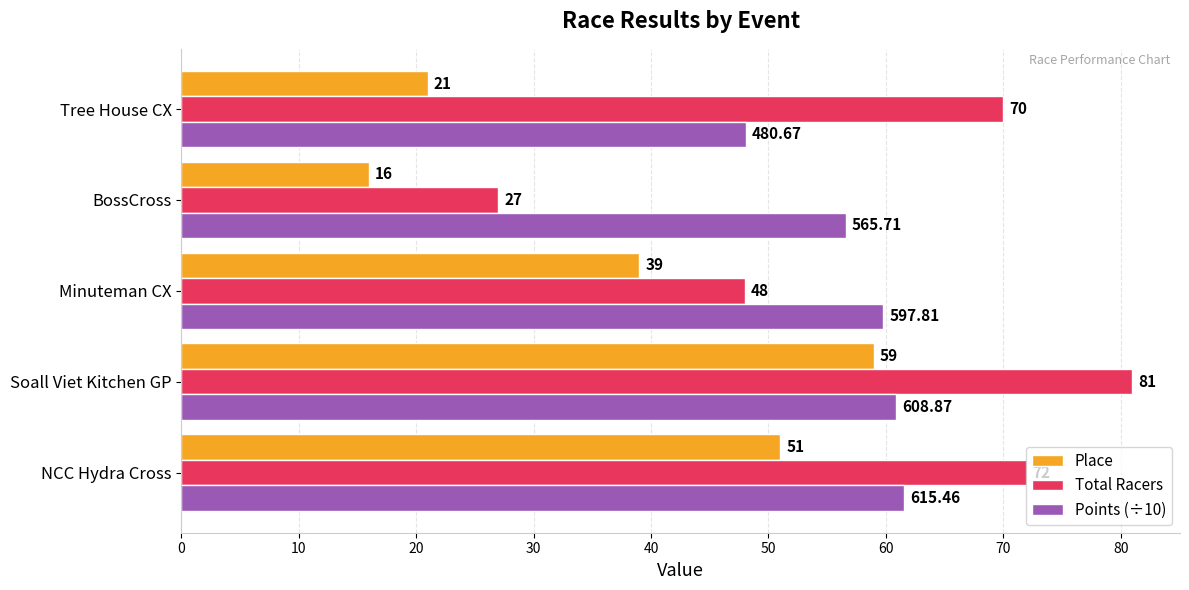

Is the value of Place at BossCross greater than the value of Points (÷10) at BossCross?

No